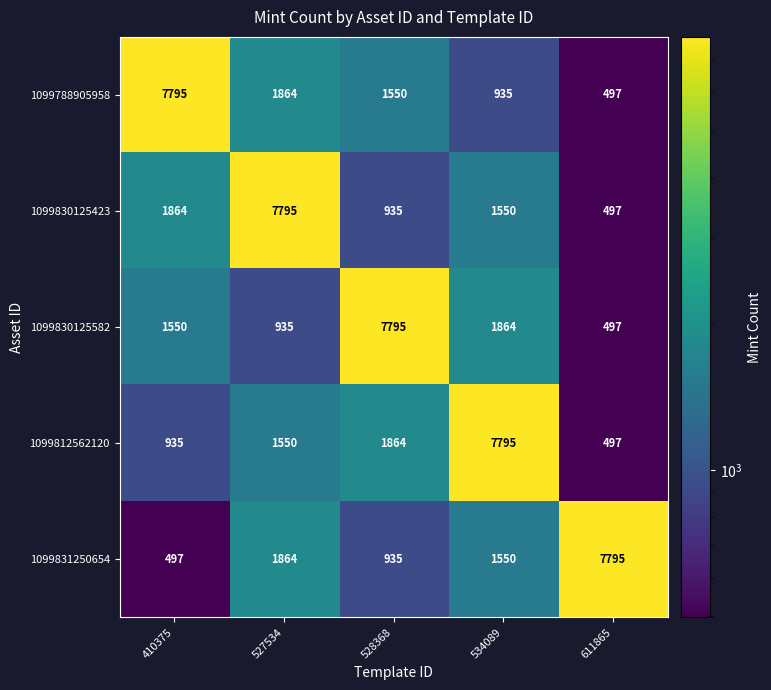

What is the difference between the second highest and second lowest values in the 1099788905958 series?

929